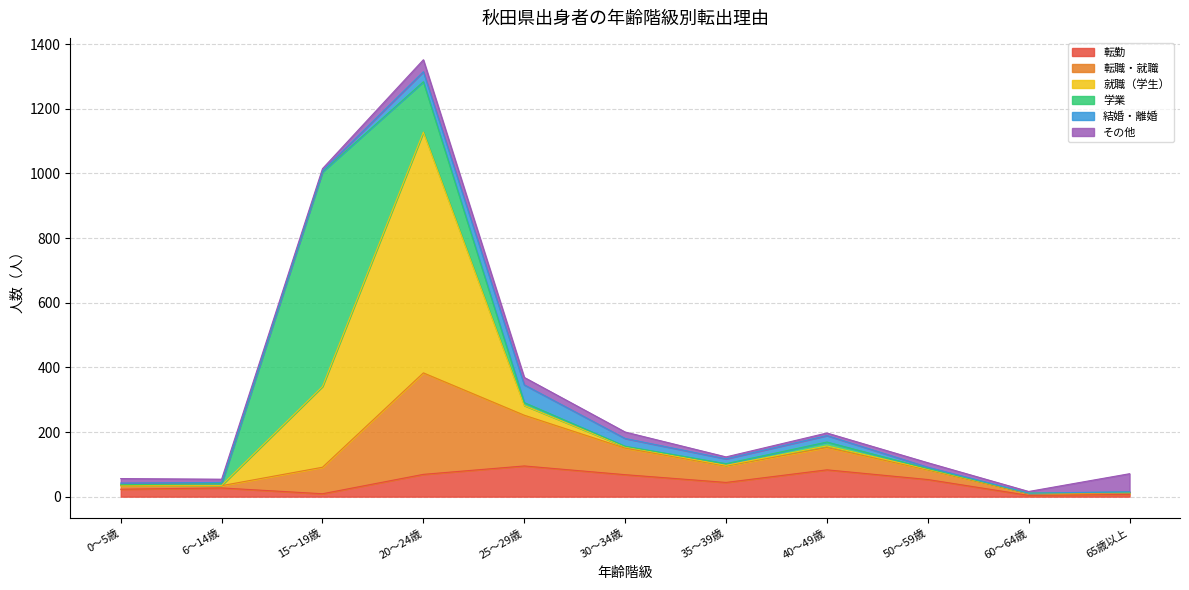

At which category does the chart reach its minimum across all series?

60～64歳